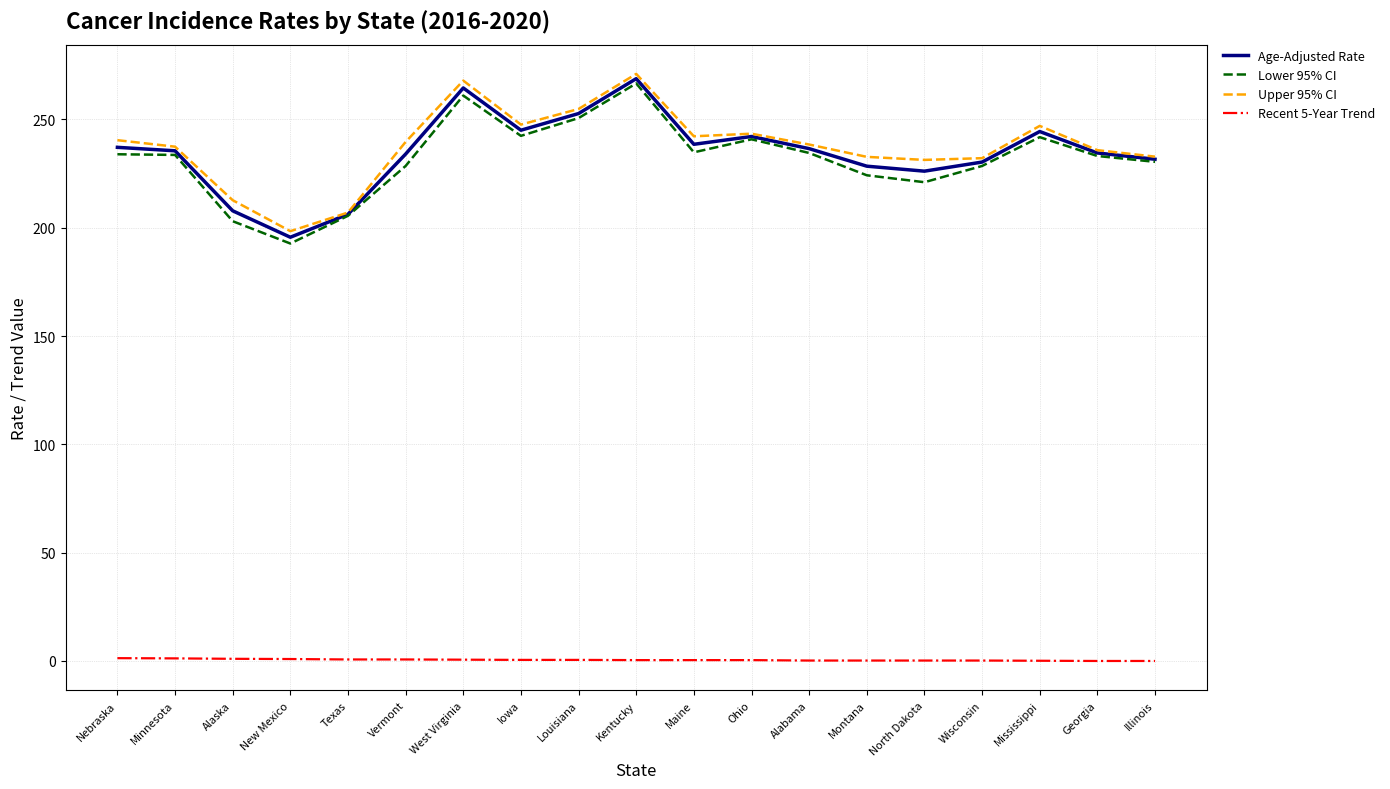

How many lines are shown in the chart?

4